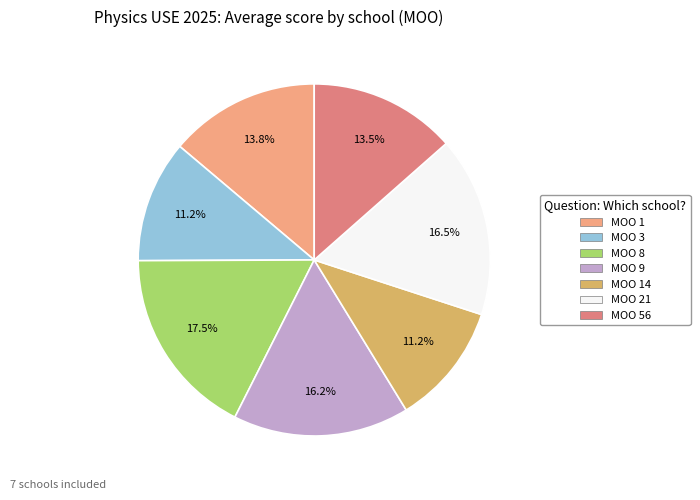

To the nearest percent, what is the average slice percentage?

14%